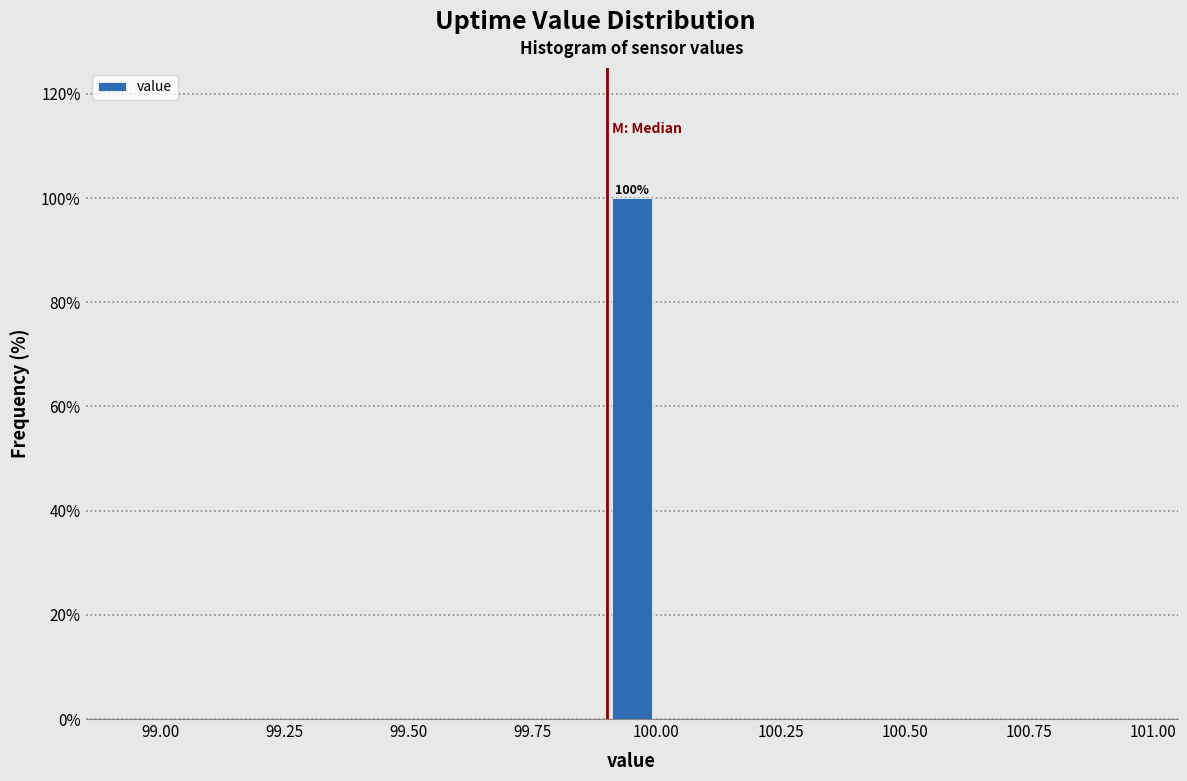

Read against the x-axis, roughly where is the centre of the tallest bar?

99.95